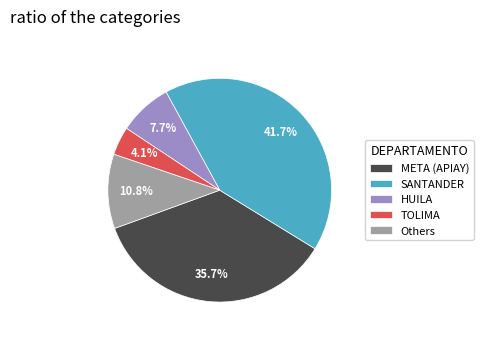

To the nearest percent, what is the difference between the largest and smallest slice percentages?

38%